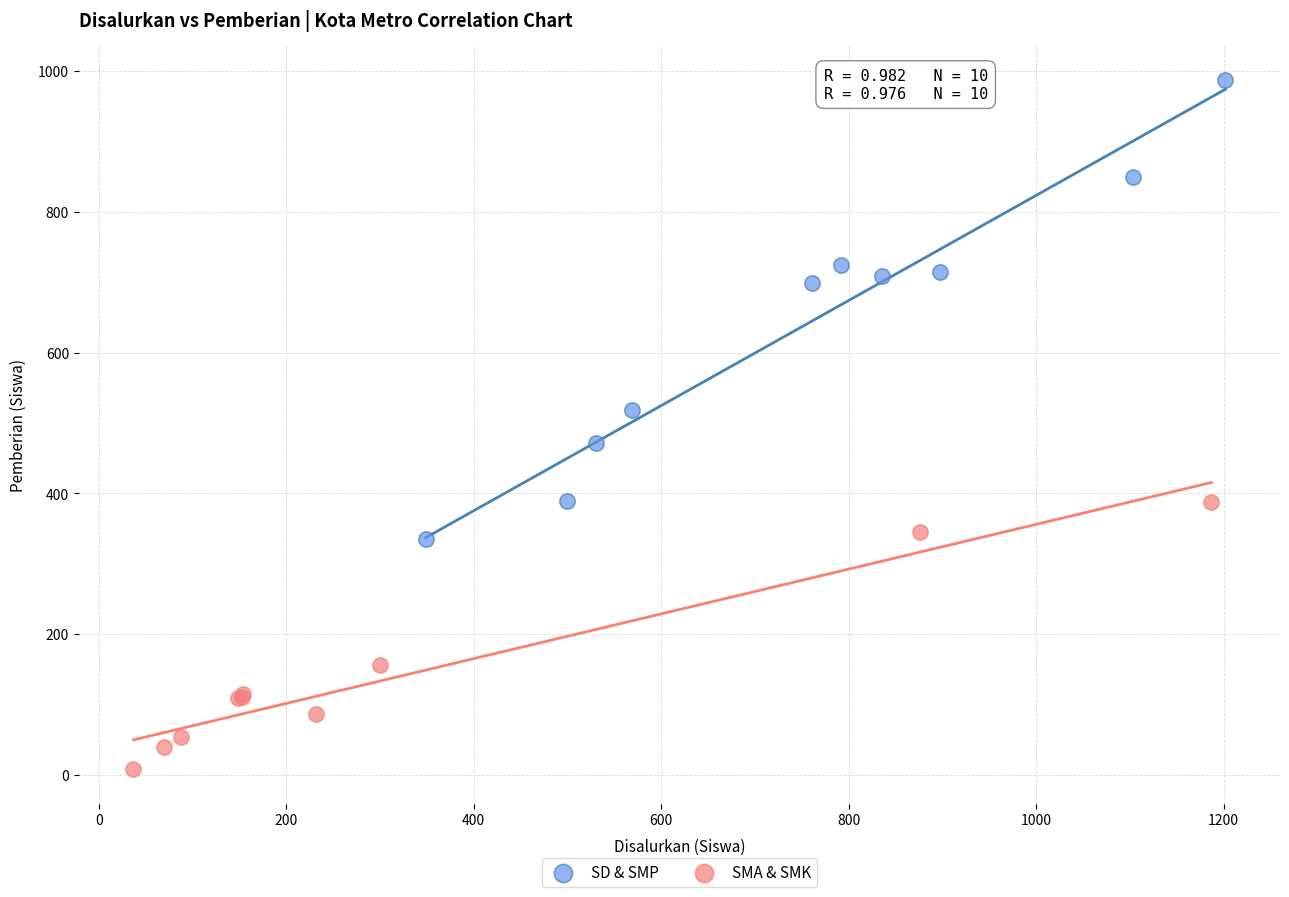

What are all the series names shown in the legend?

SD & SMP, SMA & SMK